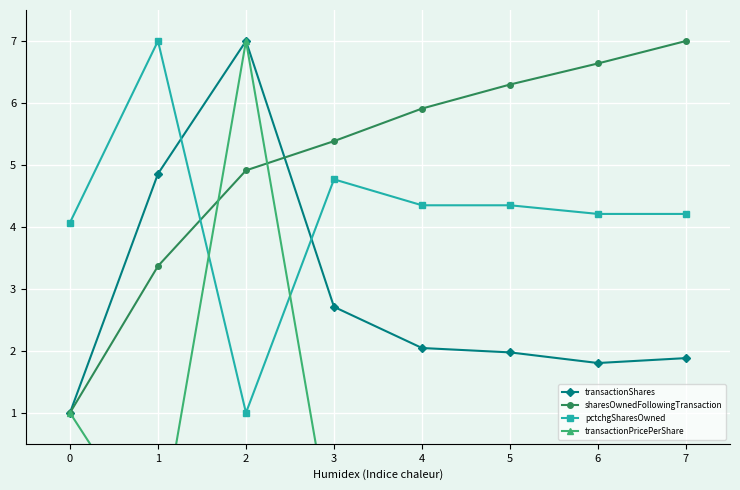

Reading left to right, list all the values displayed in this chart.

transactionShares: 0=1.0	1=4.9	2=7.0	3=2.7	4=2.0	5=2.0	6=1.8	7=1.9
sharesOwnedFollowingTransaction: 0=1.0	1=3.4	2=4.9	3=5.4	4=5.9	5=6.3	6=6.6	7=7.0
pctchgSharesOwned: 0=4.1	1=7.0	2=1.0	3=4.8	4=4.3	5=4.3	6=4.2	7=4.2
transactionPricePerShare: 0=1.0	1=-1.2	2=7.0	3=-1.2	4=-1.2	5=-1.2	6=-1.2	7=-1.2